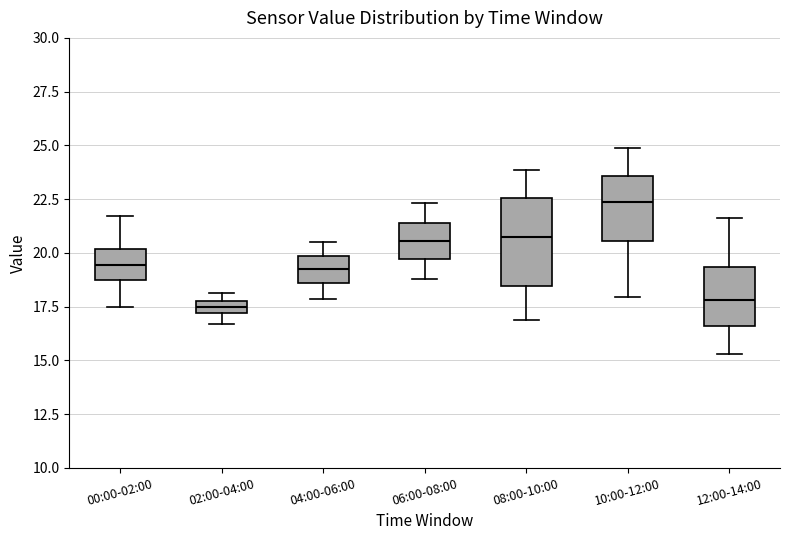

Which box is the tallest, from its lower edge to its upper edge?

08:00-10:00